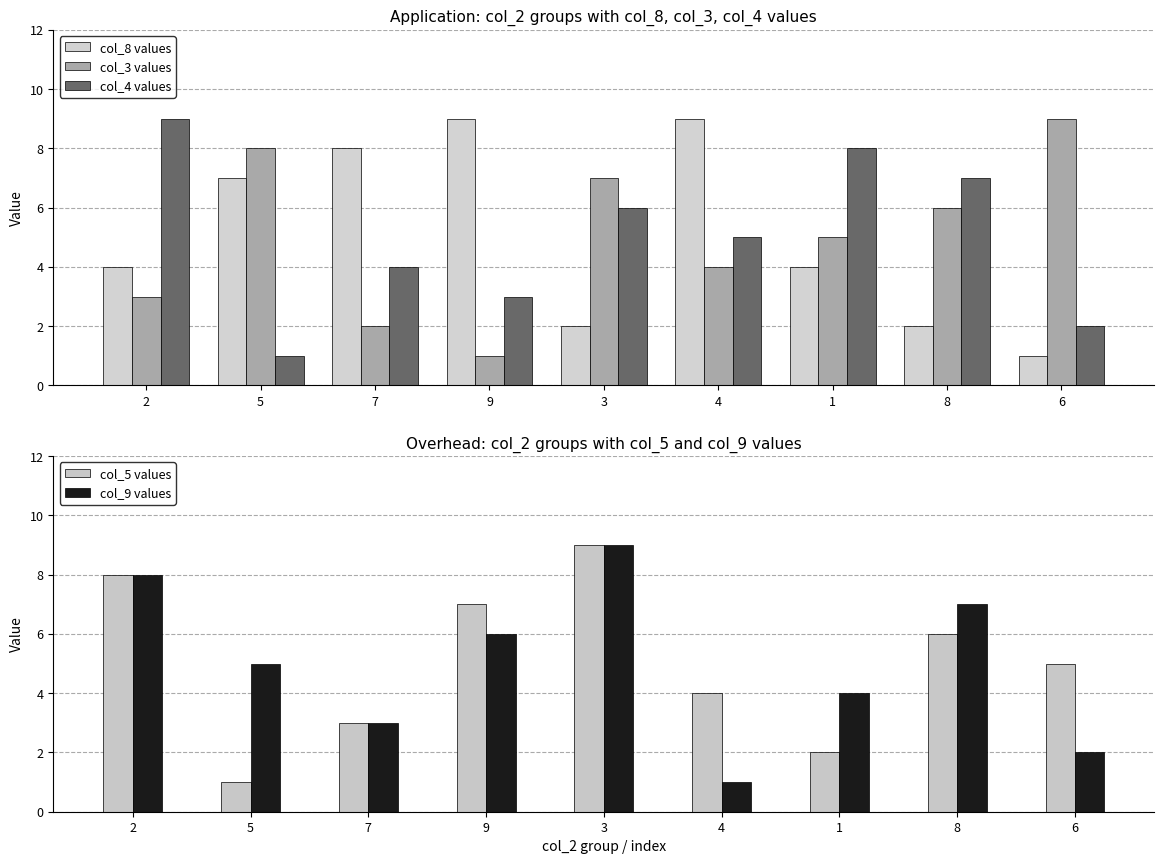

What is the average value of the col_8 values series?

5